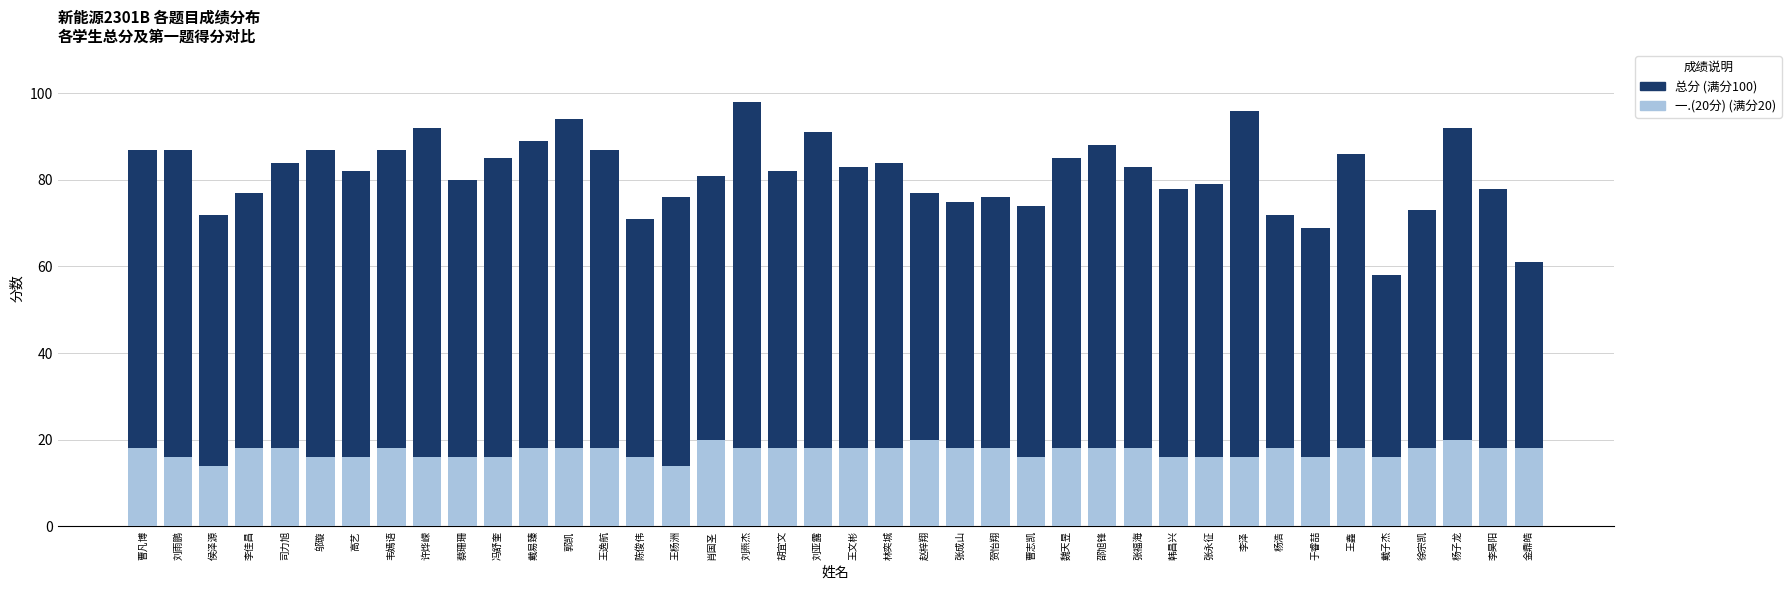

What position from the left is 韦嫣语?

8